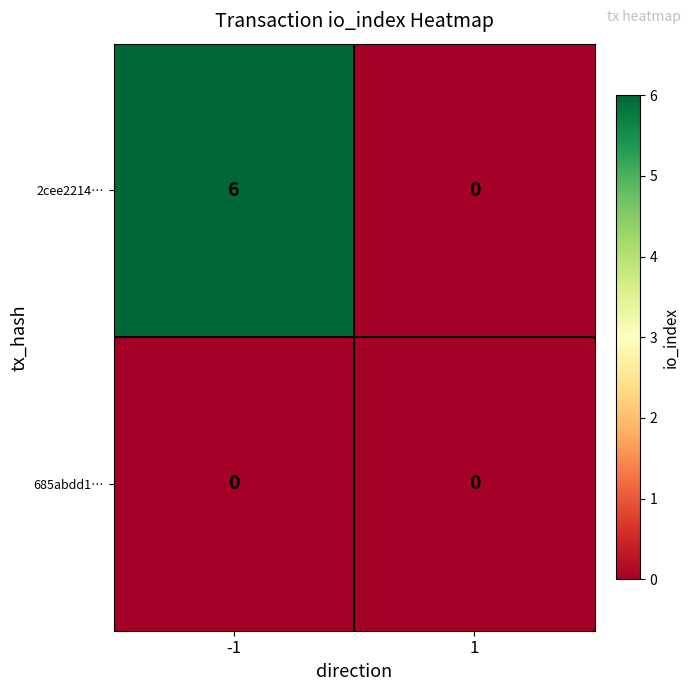

List the series in order of their peak value, lowest first.

685abdd1…, 2cee2214…